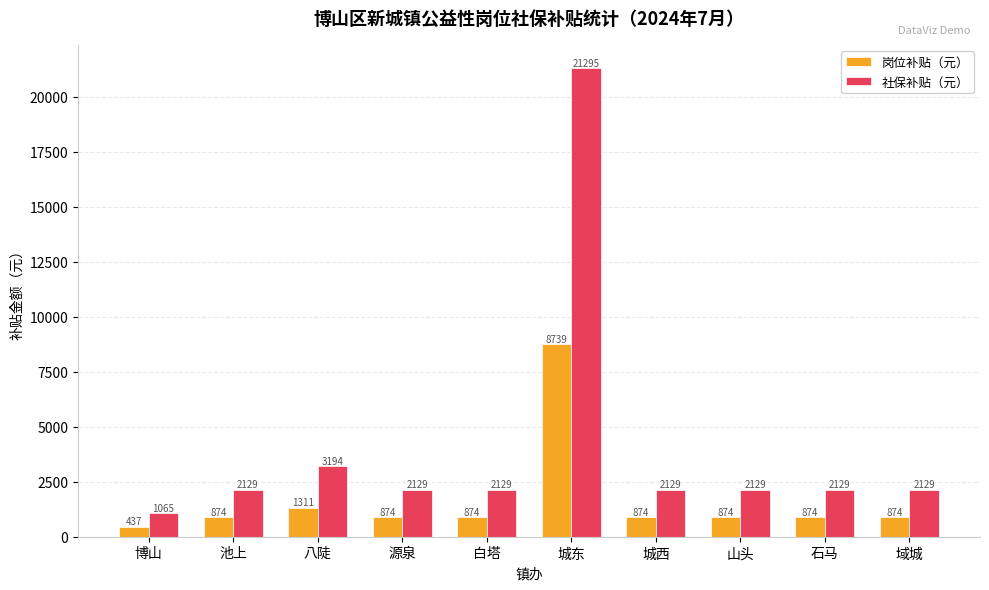

What is the difference between the 岗位补贴（元） values at 源泉 and 八陡?

436.9